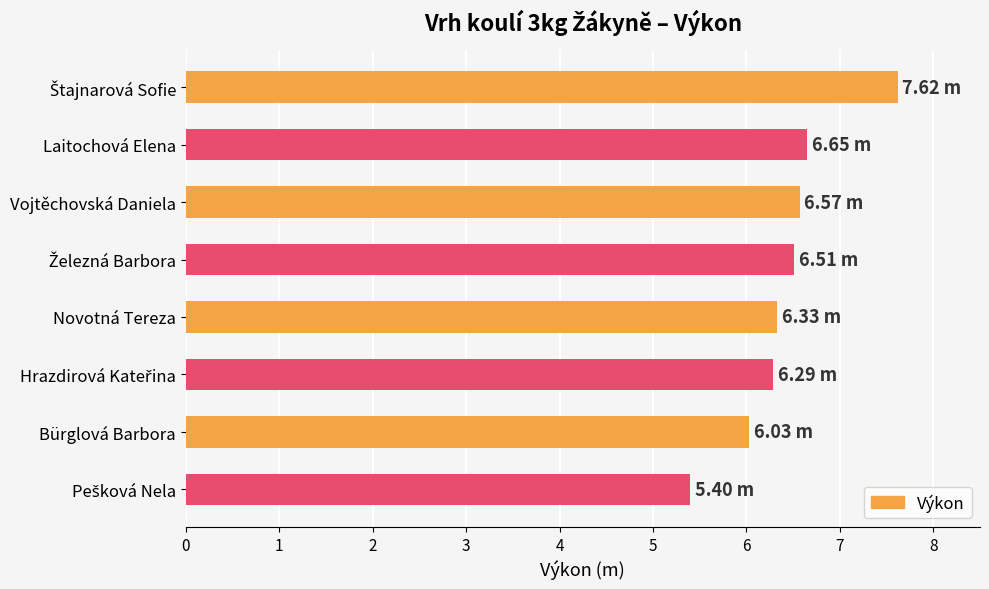

What is the change in value from Laitochová Elena to Bürglová Barbora?

-0.6